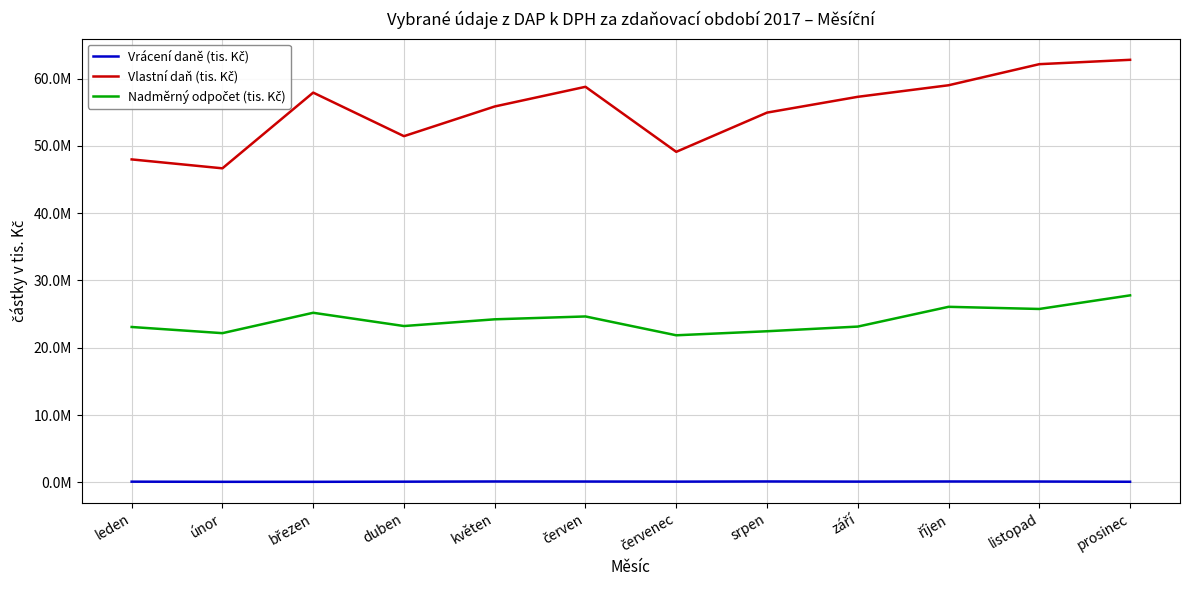

True or false: Vlastní daň (tis. Kč) and Nadměrný odpočet (tis. Kč) cross at least once.

False